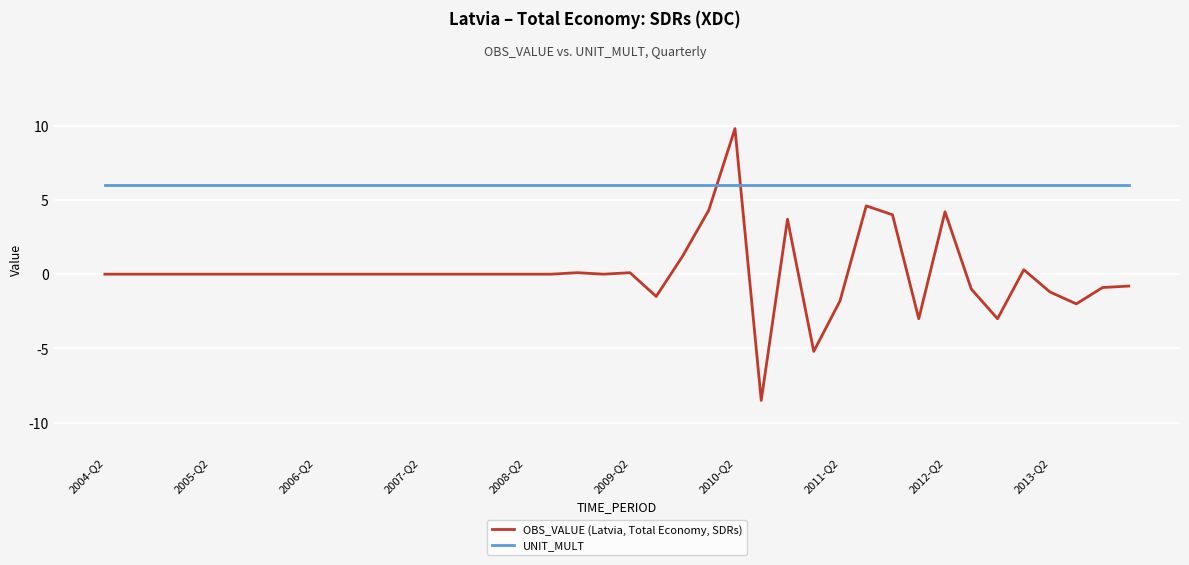

Does the chart have visible grid lines?

Yes